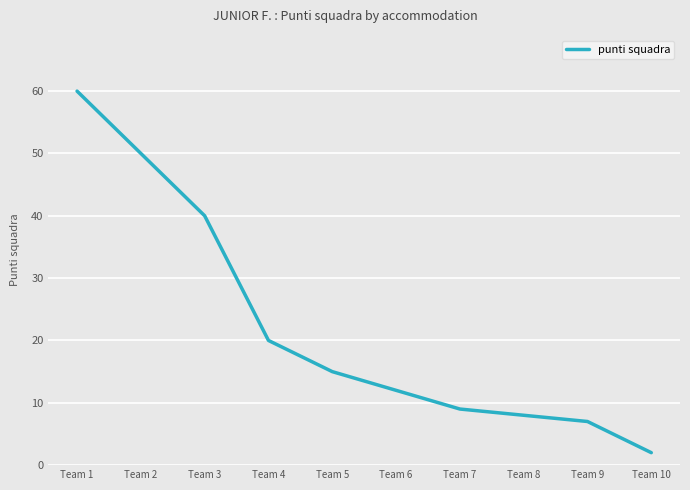

At which category does the chart reach its peak across all series?

Team 1